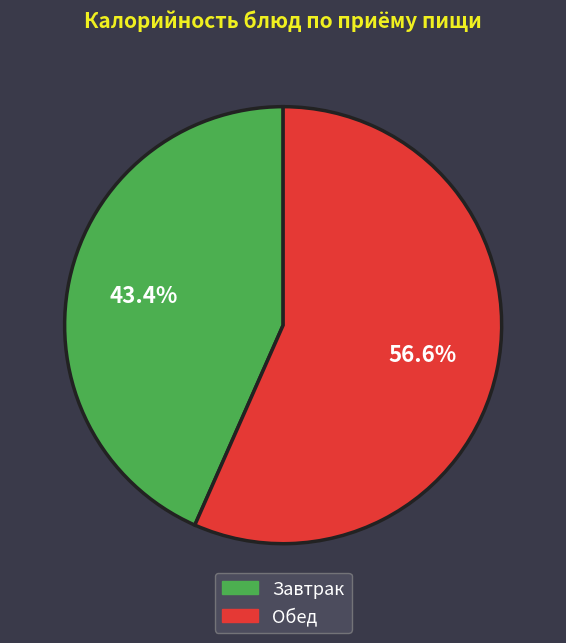

How many slices are in this pie chart?

2